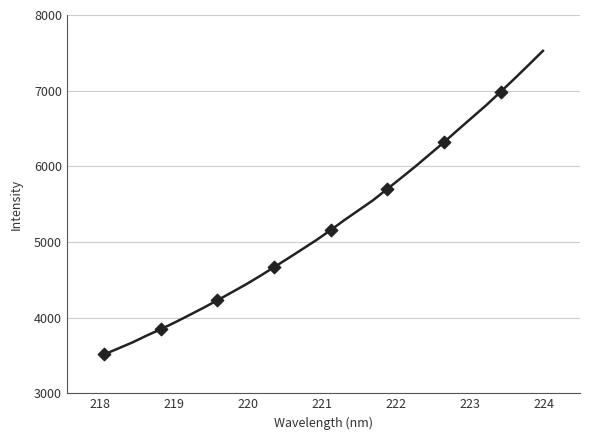

What is the range of X values (max minus min)?

5.3